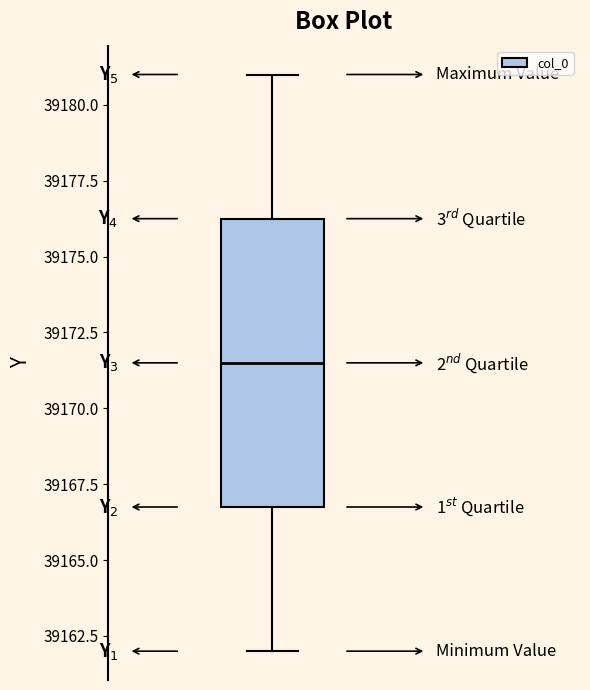

Read this box plot against the y-axis: the position of the median line, the range covered by the box, and the ends of both whiskers. The values are not printed on the chart, so give them approximately, as read against the axis.

median 39171.5, box 39167.0 to 39176.5, whiskers 39162.0 to 39181.0